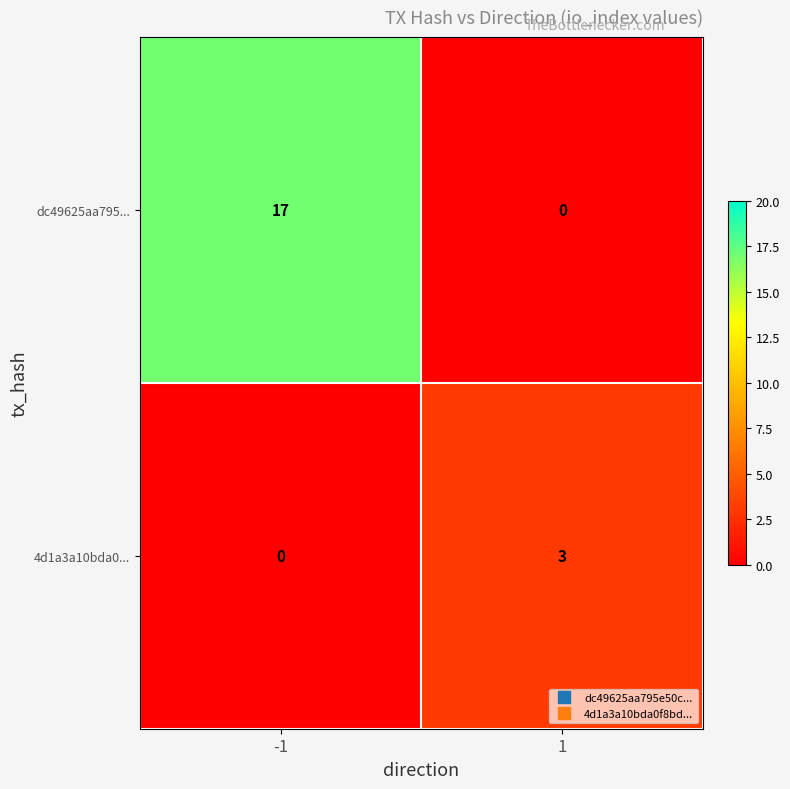

At -1, list the series in order from largest to smallest.

dc49625aa795..., 4d1a3a10bda0...